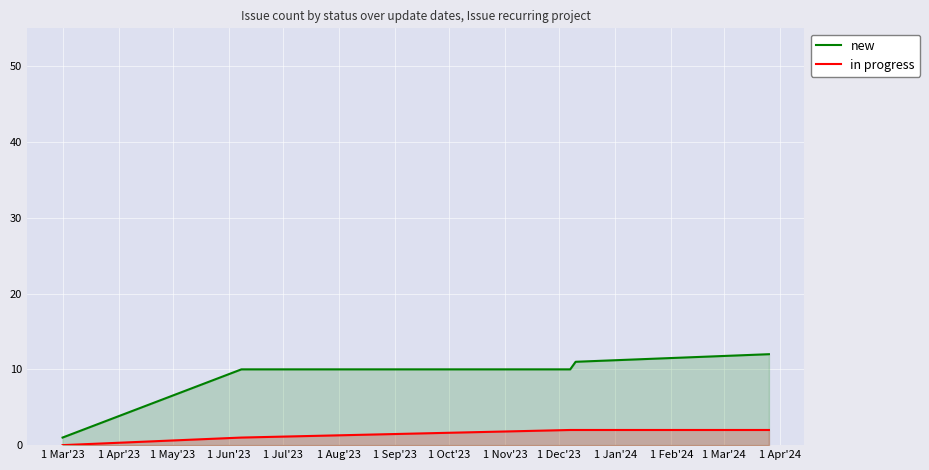

True or false: new and in progress intersect in this chart.

False